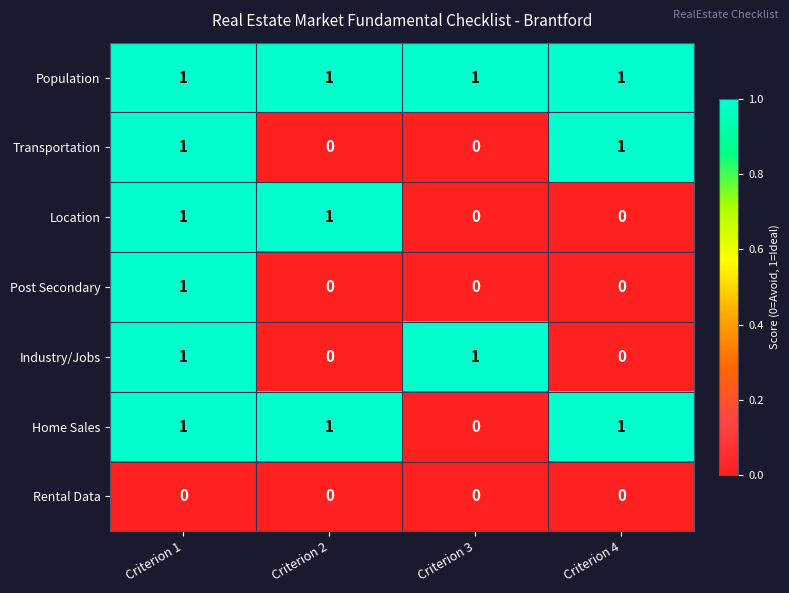

At which category is the sum across all series the highest?

Criterion 1